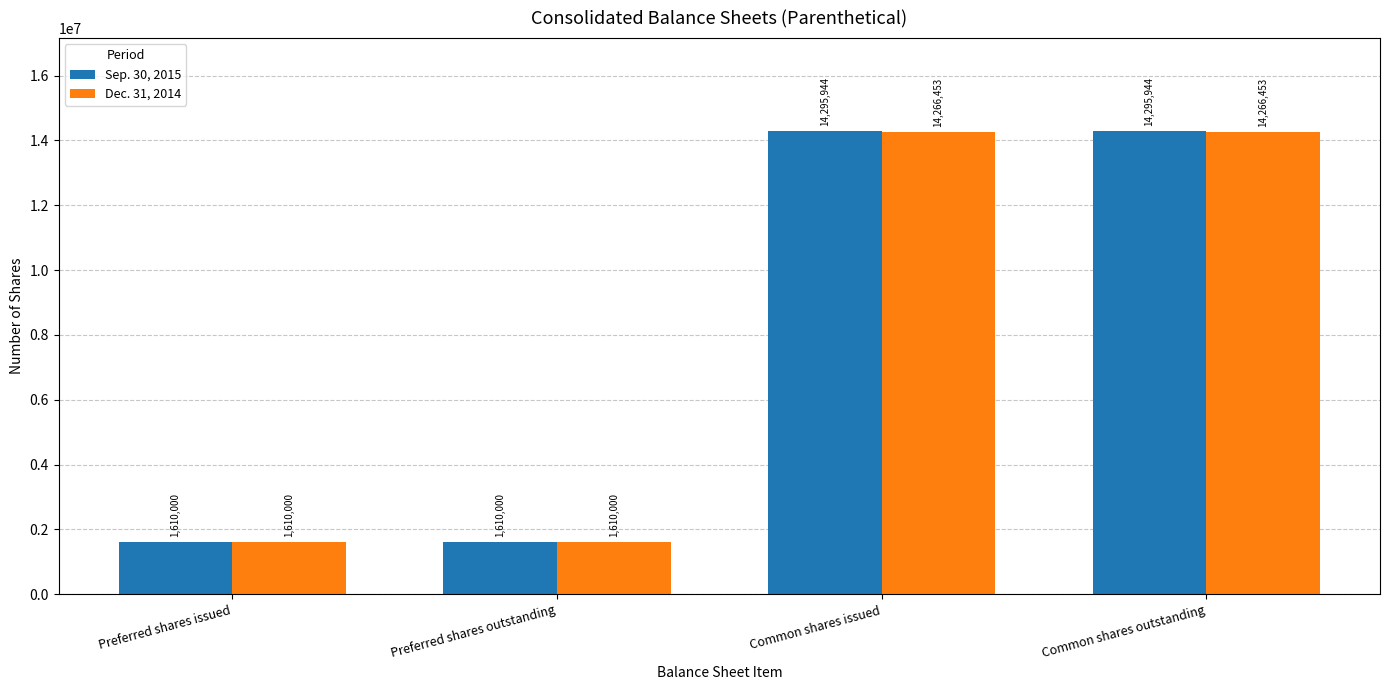

What is the highest value of the Dec. 31, 2014 series?

14266453